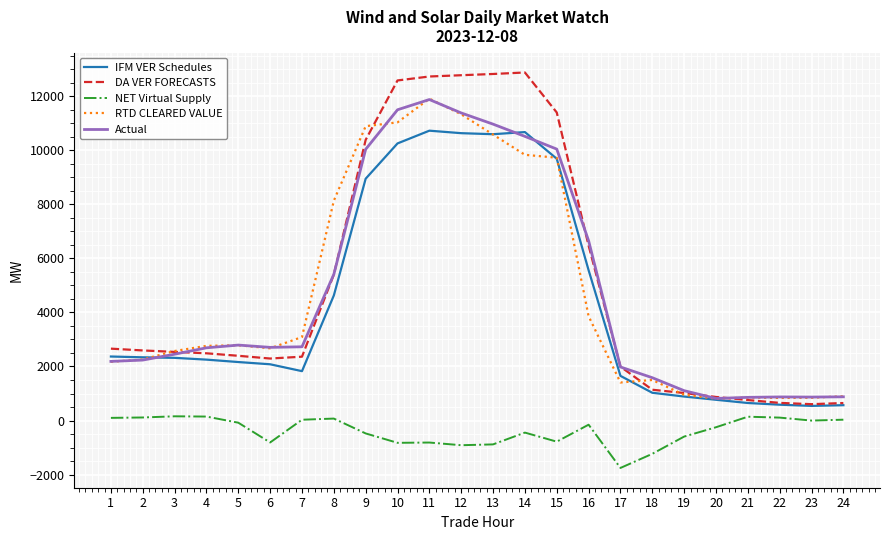

What is the maximum value shown in the chart?

12875.2